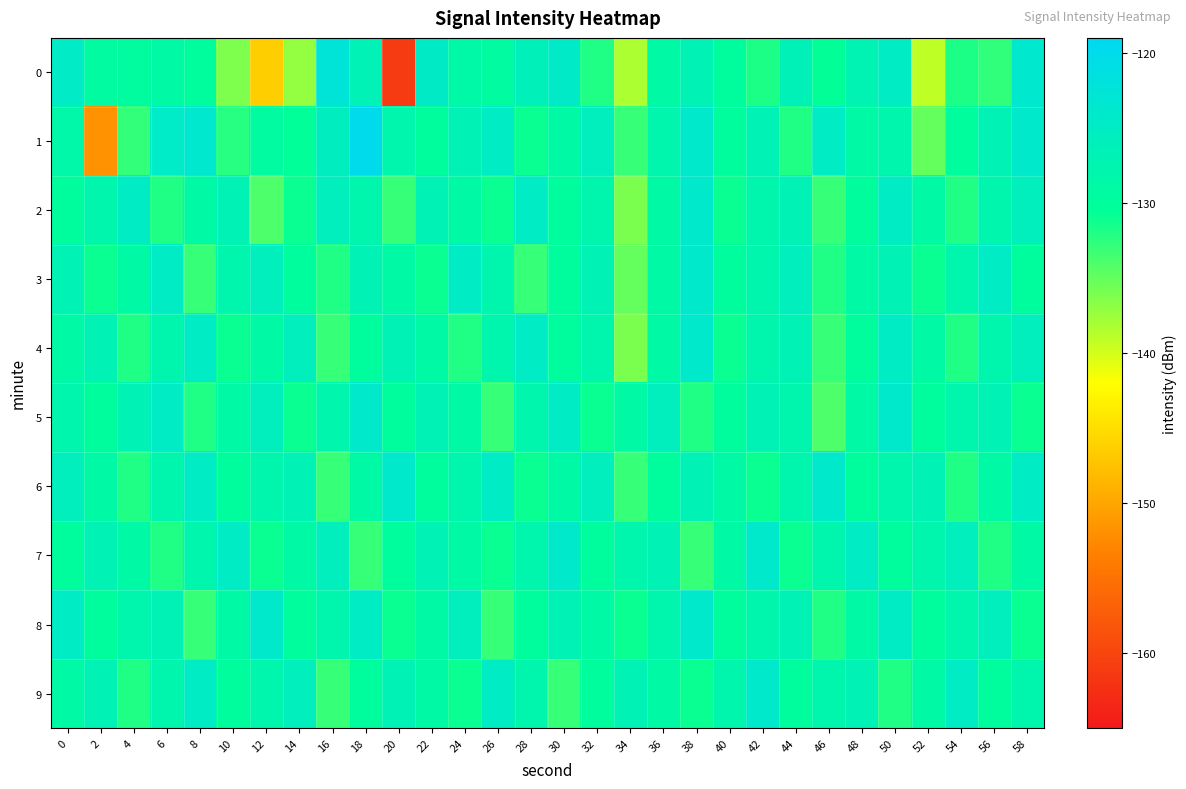

Reading right to left, transcribe all the data shown in this chart.

0: 58=-123.8	56=-132.7	54=-131.8	52=-139.0	50=-125.0	48=-127.3	46=-130.6	44=-126.5	42=-131.8	40=-130.0	38=-126.9	36=-129.0	34=-138.3	32=-132.0	30=-124.4	28=-126.3	26=-129.3	24=-128.7	22=-124.8	20=-161.2	18=-126.8	16=-122.5	14=-137.2	12=-146.3	10=-136.2	8=-130.0	6=-129.1	4=-129.6	2=-129.4	0=-124.6
1: 58=-124.0	56=-127.0	54=-130.0	52=-135.0	50=-128.0	48=-129.0	46=-125.0	44=-132.0	42=-127.0	40=-130.0	38=-124.0	36=-128.0	34=-133.0	32=-126.0	30=-129.0	28=-131.0	26=-125.0	24=-127.0	22=-130.0	20=-128.0	18=-120.0	16=-125.6	14=-130.5	12=-129.3	10=-132.2	8=-123.7	6=-124.6	4=-132.8	2=-151.7	0=-128.5
2: 58=-126.0	56=-128.0	54=-132.0	52=-129.0	50=-125.0	48=-130.0	46=-133.0	44=-127.0	42=-128.0	40=-131.0	38=-124.0	36=-129.0	34=-136.0	32=-128.0	30=-130.0	28=-125.0	26=-131.0	24=-129.0	22=-127.0	20=-133.0	18=-128.0	16=-126.0	14=-131.0	12=-134.0	10=-127.0	8=-129.0	6=-132.0	4=-125.0	2=-128.0	0=-130.0
3: 58=-130.0	56=-125.0	54=-128.0	52=-131.0	50=-127.0	48=-129.0	46=-132.0	44=-126.0	42=-128.0	40=-130.0	38=-124.0	36=-129.0	34=-135.0	32=-127.0	30=-130.0	28=-133.0	26=-128.0	24=-125.0	22=-131.0	20=-129.0	18=-127.0	16=-132.0	14=-130.0	12=-126.0	10=-128.0	8=-133.0	6=-125.0	4=-129.0	2=-131.0	0=-127.0
4: 58=-126.0	56=-128.0	54=-132.0	52=-129.0	50=-125.0	48=-130.0	46=-133.0	44=-127.0	42=-128.0	40=-131.0	38=-124.0	36=-129.0	34=-136.0	32=-128.0	30=-130.0	28=-125.0	26=-128.0	24=-132.0	22=-129.0	20=-127.0	18=-130.0	16=-133.0	14=-126.0	12=-129.0	10=-131.0	8=-125.0	6=-128.0	4=-132.0	2=-127.0	0=-129.0
5: 58=-131.0	56=-127.0	54=-128.0	52=-130.0	50=-124.0	48=-129.0	46=-134.0	44=-128.0	42=-127.0	40=-130.0	38=-132.0	36=-126.0	34=-129.0	32=-131.0	30=-125.0	28=-128.0	26=-133.0	24=-129.0	22=-127.0	20=-130.0	18=-124.0	16=-128.0	14=-131.0	12=-126.0	10=-129.0	8=-132.0	6=-125.0	4=-127.0	2=-130.0	0=-128.0
6: 58=-125.0	56=-129.0	54=-132.0	52=-127.0	50=-128.0	48=-130.0	46=-124.0	44=-128.0	42=-131.0	40=-129.0	38=-127.0	36=-130.0	34=-133.0	32=-126.0	30=-129.0	28=-131.0	26=-125.0	24=-128.0	22=-130.0	20=-124.0	18=-129.0	16=-133.0	14=-127.0	12=-128.0	10=-130.0	8=-125.0	6=-128.0	4=-132.0	2=-129.0	0=-126.0
7: 58=-129.0	56=-132.0	54=-126.0	52=-128.0	50=-130.0	48=-125.0	46=-128.0	44=-131.0	42=-124.0	40=-129.0	38=-133.0	36=-127.0	34=-128.0	32=-130.0	30=-124.0	28=-128.0	26=-131.0	24=-129.0	22=-127.0	20=-130.0	18=-133.0	16=-126.0	14=-129.0	12=-131.0	10=-125.0	8=-128.0	6=-132.0	4=-129.0	2=-127.0	0=-130.0
8: 58=-131.0	56=-126.0	54=-128.0	52=-130.0	50=-125.0	48=-129.0	46=-132.0	44=-127.0	42=-128.0	40=-130.0	38=-124.0	36=-128.0	34=-131.0	32=-129.0	30=-127.0	28=-130.0	26=-133.0	24=-126.0	22=-129.0	20=-131.0	18=-125.0	16=-128.0	14=-130.0	12=-124.0	10=-129.0	8=-133.0	6=-127.0	4=-128.0	2=-130.0	0=-125.0
9: 58=-128.0	56=-130.0	54=-125.0	52=-129.0	50=-132.0	48=-127.0	46=-128.0	44=-130.0	42=-124.0	40=-128.0	38=-131.0	36=-129.0	34=-127.0	32=-130.0	30=-133.0	28=-128.0	26=-125.0	24=-131.0	22=-129.0	20=-127.0	18=-130.0	16=-133.0	14=-126.0	12=-128.0	10=-130.0	8=-125.0	6=-128.0	4=-132.0	2=-127.0	0=-129.0